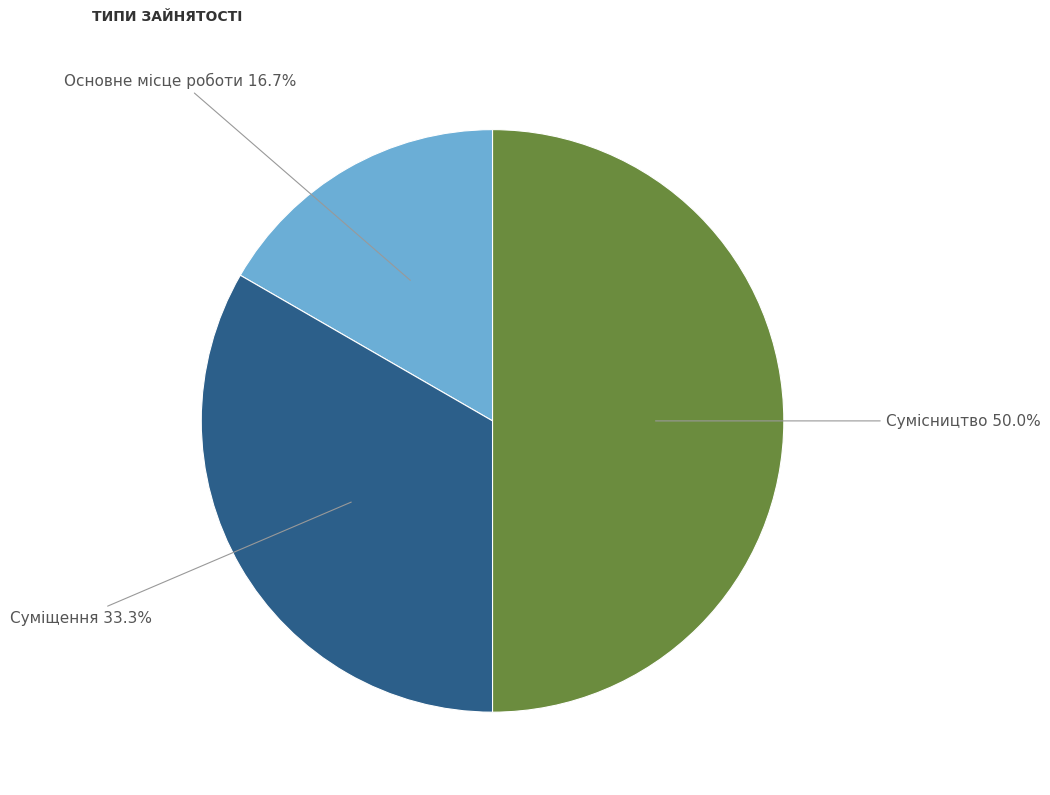

Is Основне місце роботи the majority of the pie?

No